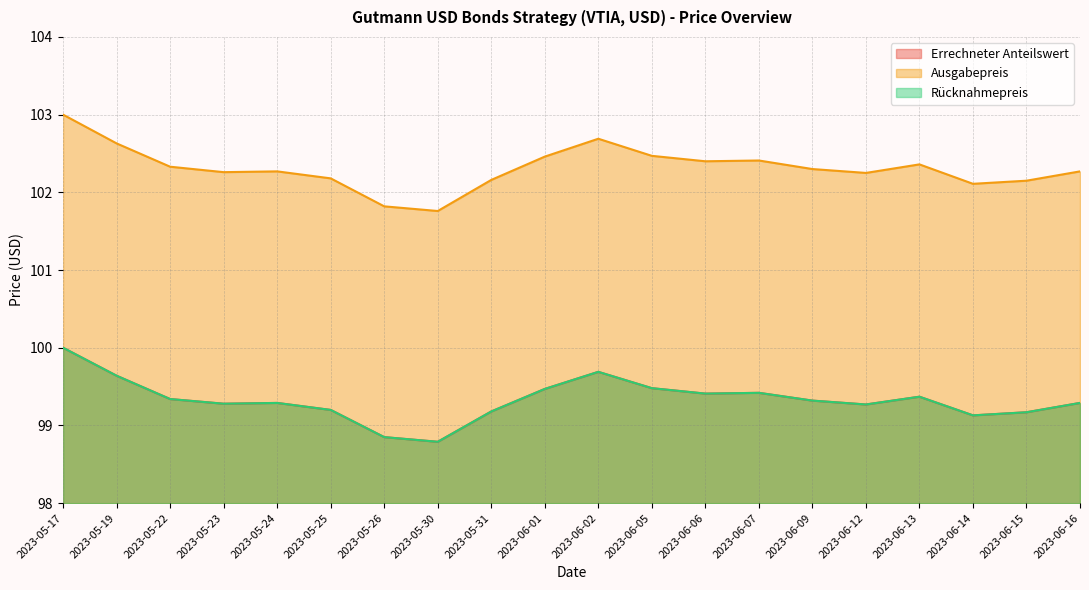

At which category does the chart reach its peak across all series?

2023-05-17